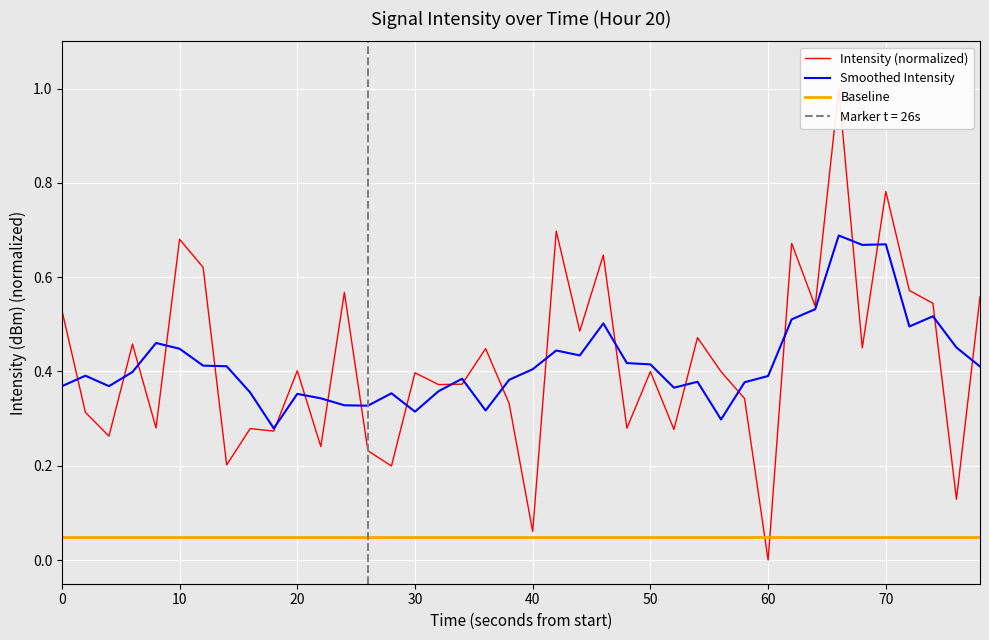

True or false: Smoothed Intensity and Baseline intersect in this chart.

False